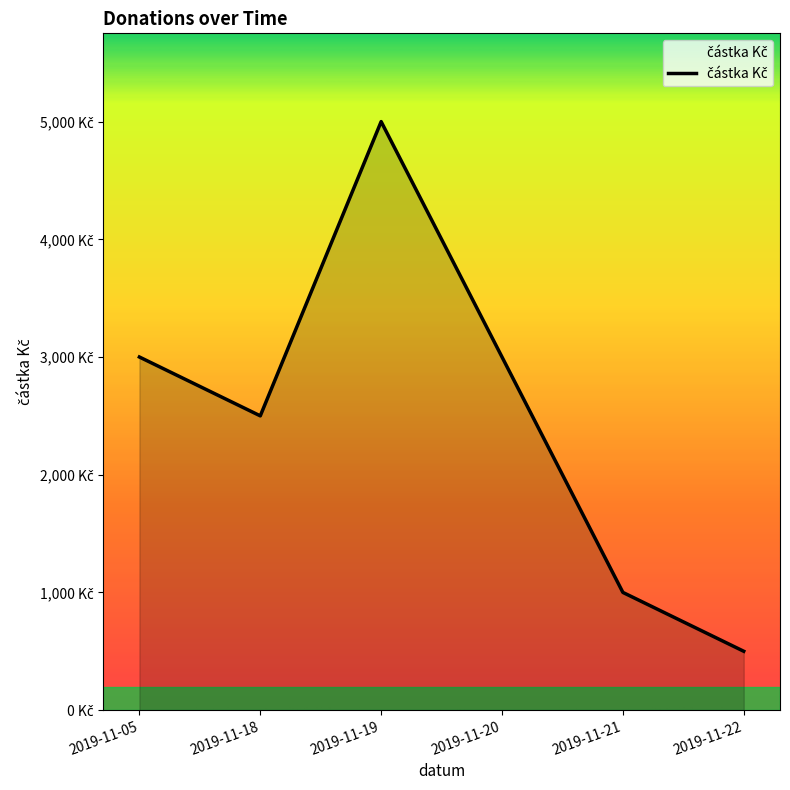

What value does the data have at 2019-11-21, to the nearest 100?

1000